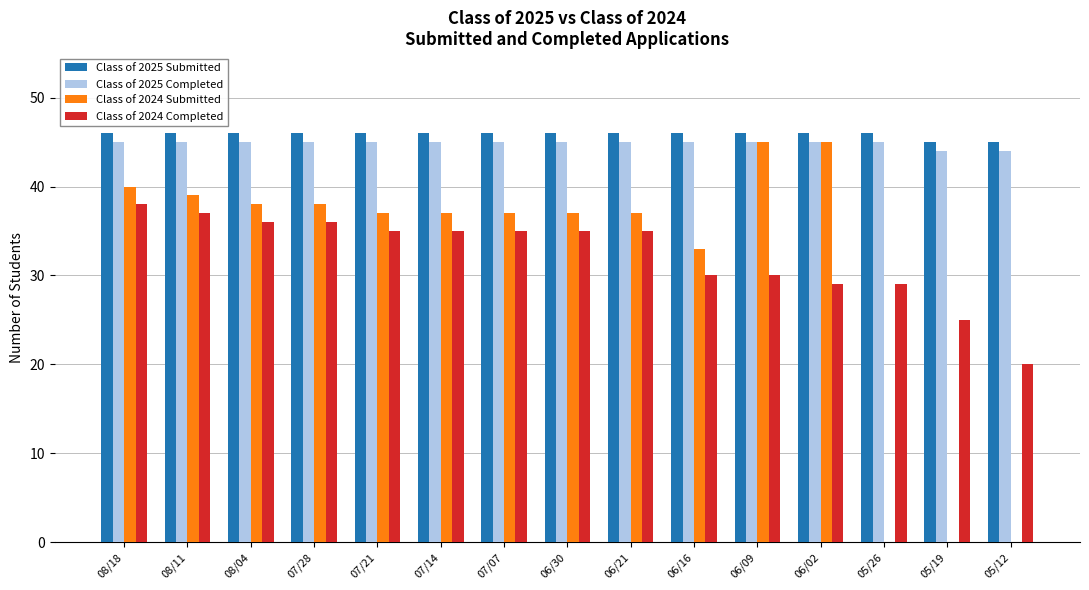

What is the average value of the Class of 2024 Completed series?

32